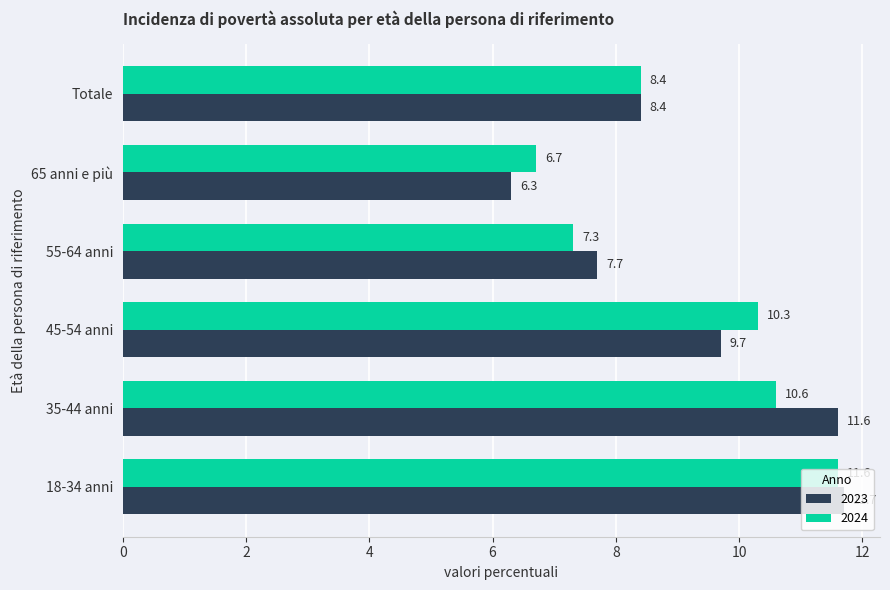

What is the difference between the second highest and second lowest values in the 2024 series?

3.3